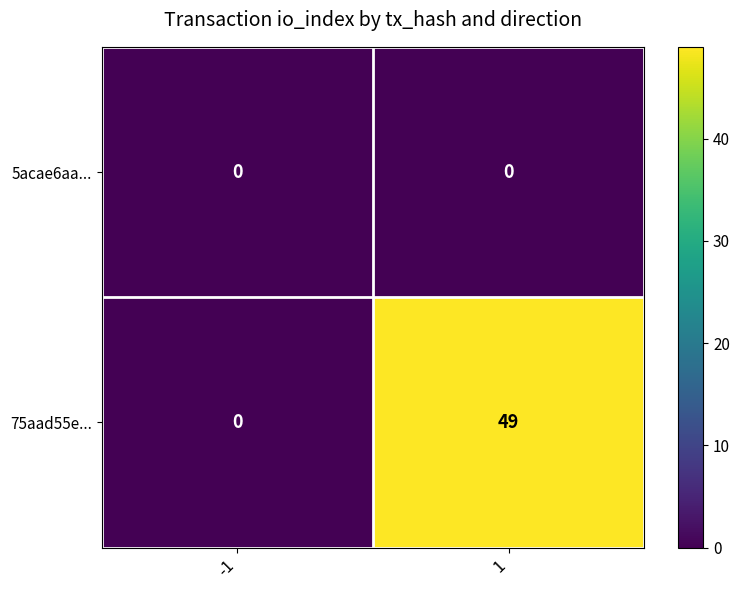

What is the difference between the 75aad55e... values at -1 and 1?

49